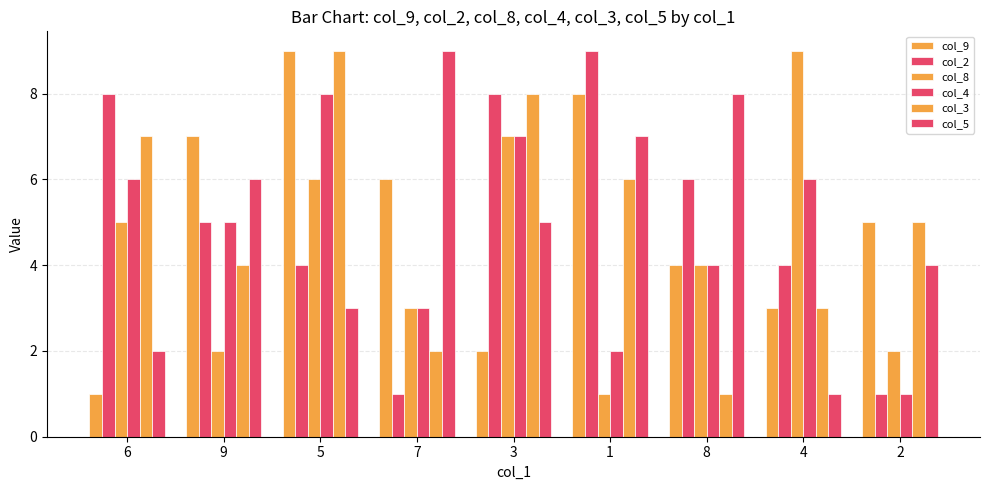

What is the sum of the col_8 values at 8 and 2?

6